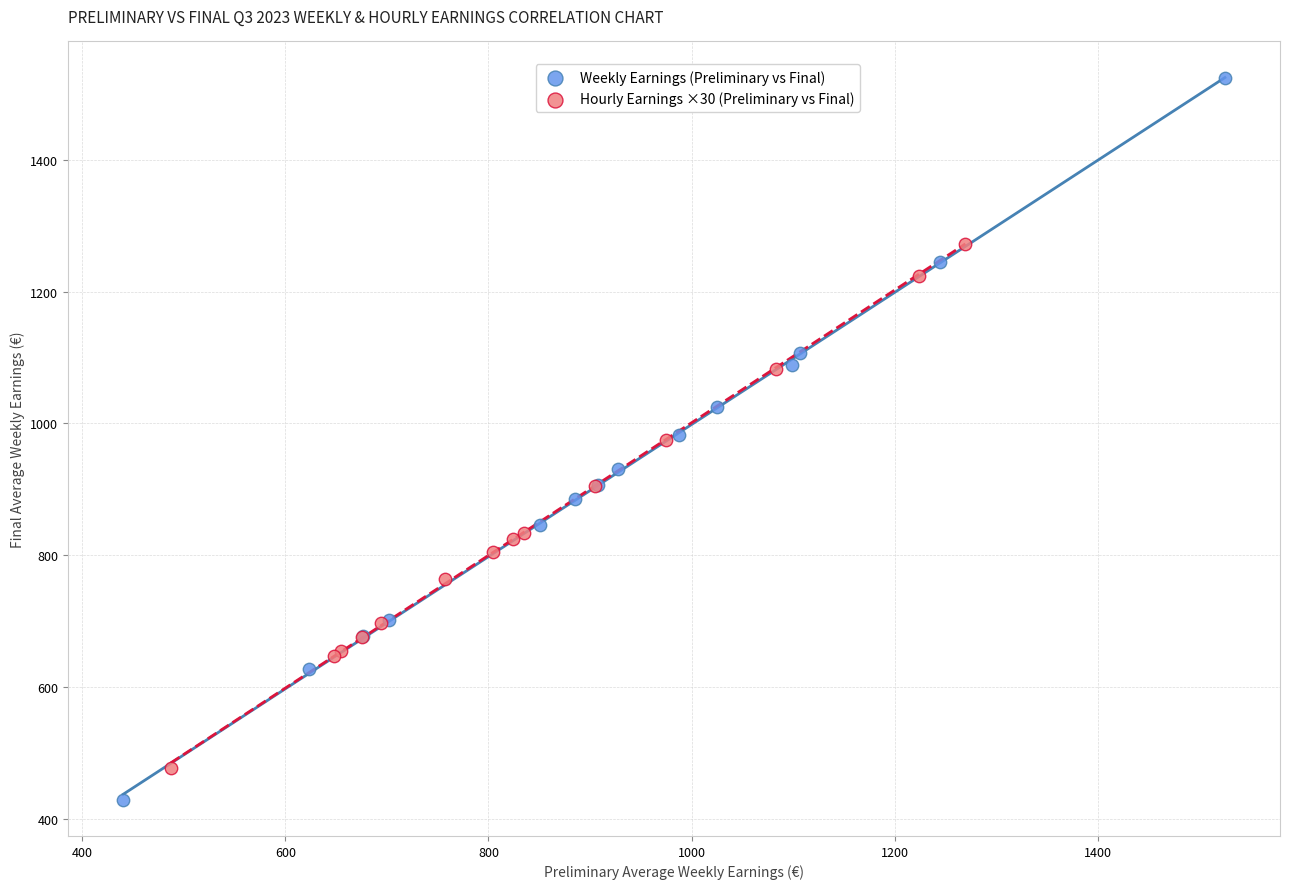

Which series reaches the maximum Y coordinate?

Weekly Earnings (Preliminary vs Final)